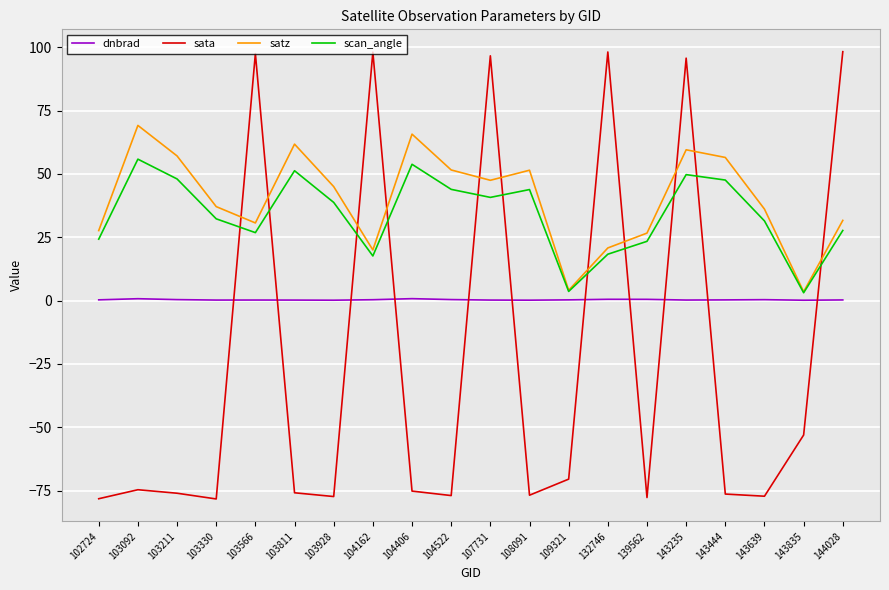

At which category is the sum across all series the highest?

143235